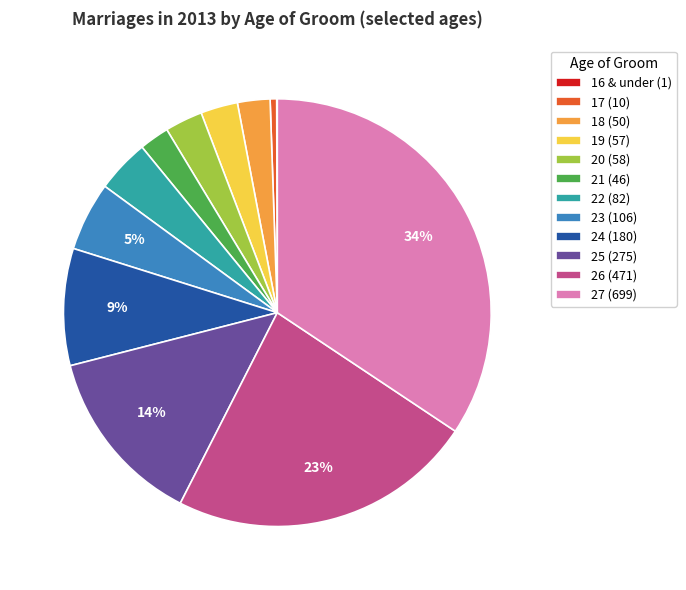

Is 21 the majority of the pie?

No